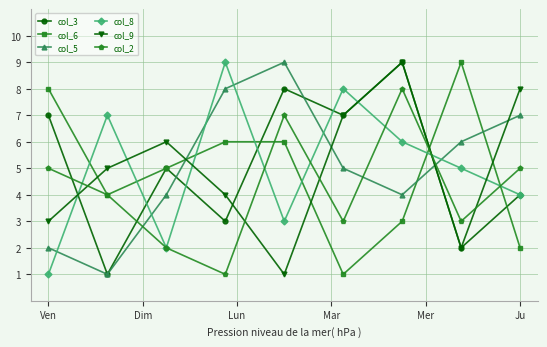

What is the maximum value shown in the chart?

9